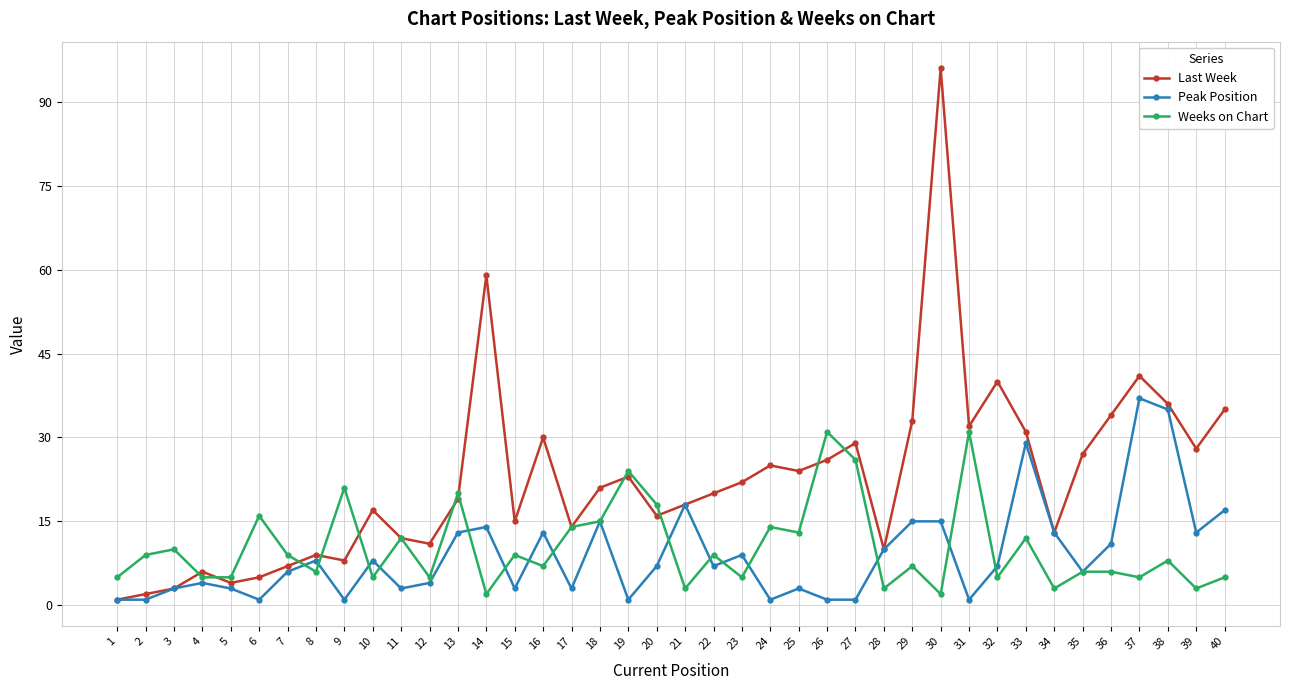

At which category is the sum across all series the highest?

30